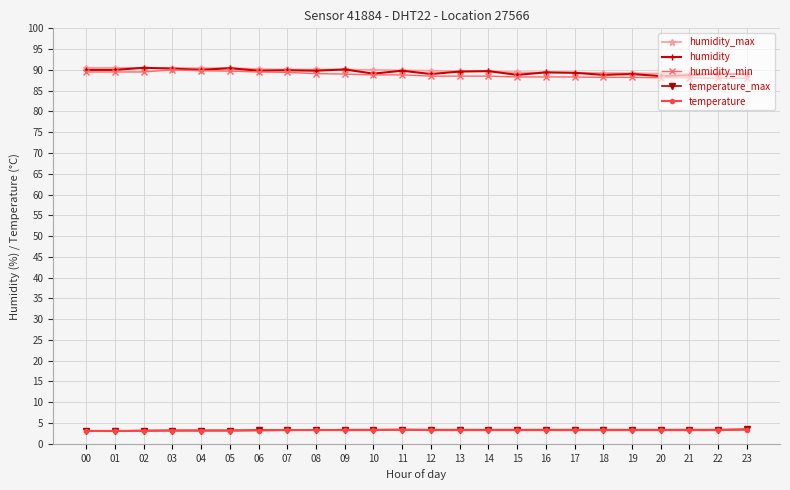

What is the total value across all series at 18?

273.0